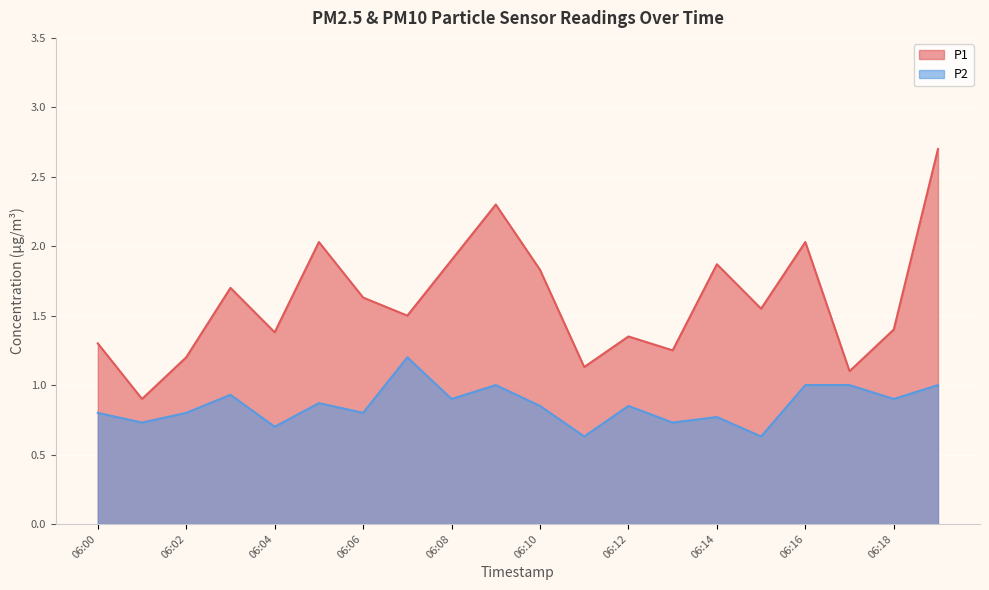

Reading left to right, what are all the values shown in this chart?

P1: 06:00=1.3	06:01=0.9	06:02=1.2	06:03=1.7	06:04=1.4	06:05=2.0	06:06=1.6	06:07=1.5	06:08=1.9	06:09=2.3	06:10=1.8	06:11=1.1	06:12=1.4	06:13=1.2	06:14=1.9	06:15=1.6	06:16=2.0	06:17=1.1	06:18=1.4	06:19=2.7
P2: 06:00=0.8	06:01=0.7	06:02=0.8	06:03=0.9	06:04=0.7	06:05=0.9	06:06=0.8	06:07=1.2	06:08=0.9	06:09=1.0	06:10=0.8	06:11=0.6	06:12=0.8	06:13=0.7	06:14=0.8	06:15=0.6	06:16=1.0	06:17=1.0	06:18=0.9	06:19=1.0